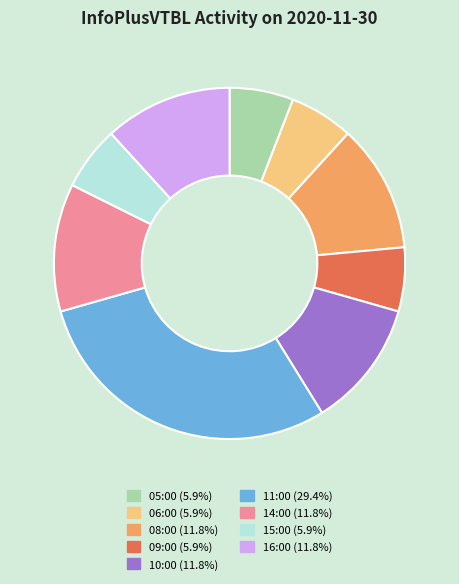

Between 09:00 and 10:00, which is larger?

10:00